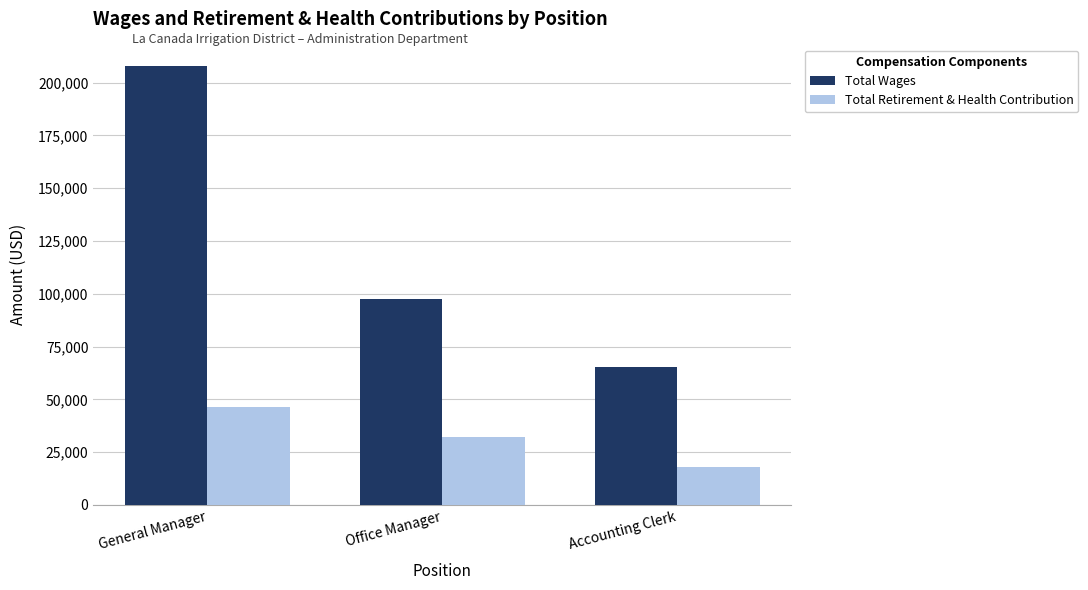

Between Office Manager and Accounting Clerk, which series saw the biggest shift?

Total Wages